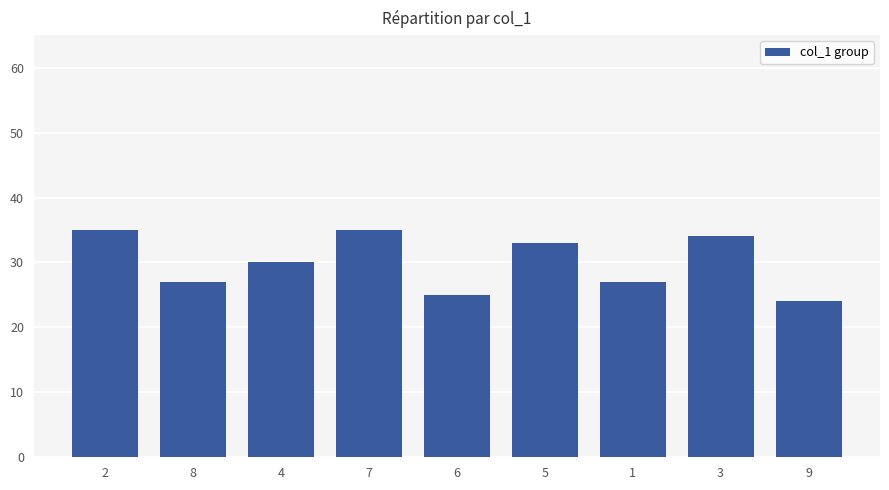

What position from the right is 8?

8